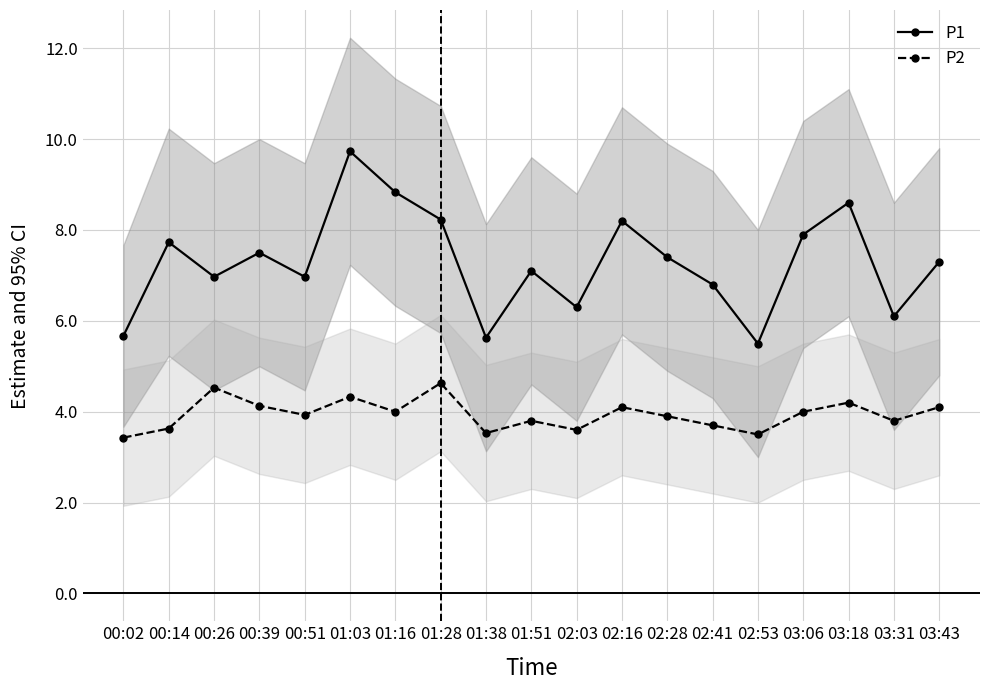

Rank the series by their maximum value, from highest to lowest.

P1, P2